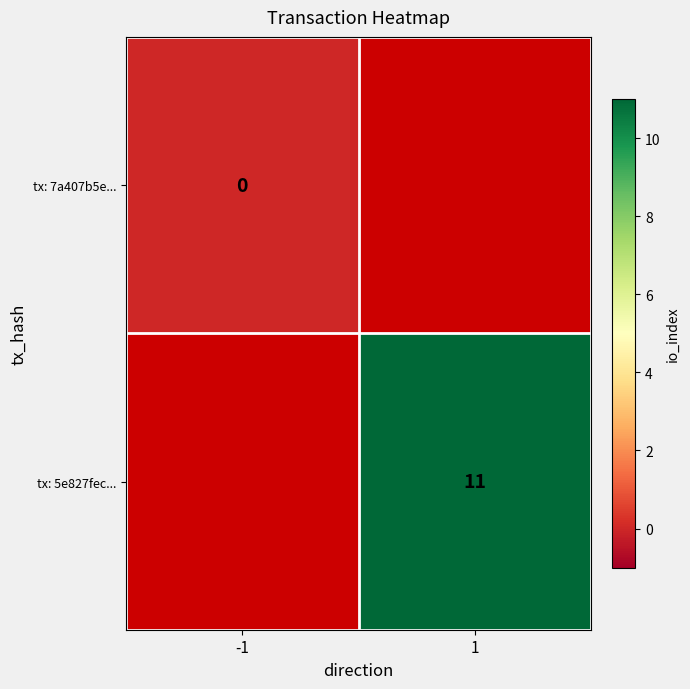

The value of tx: 5e827fec... at 1 is 8. True or false?

False